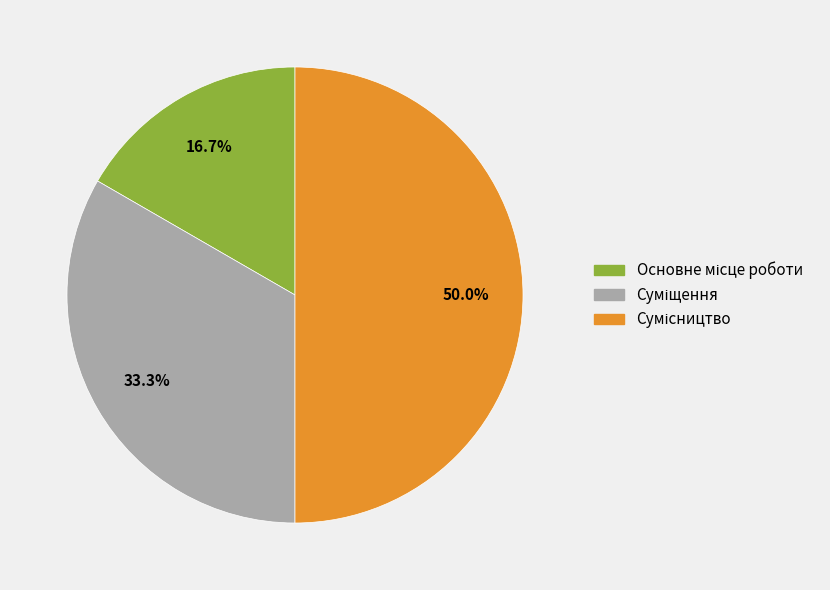

Rank the categories by value from lowest to highest.

Основне місце роботи, Суміщення, Сумісництво